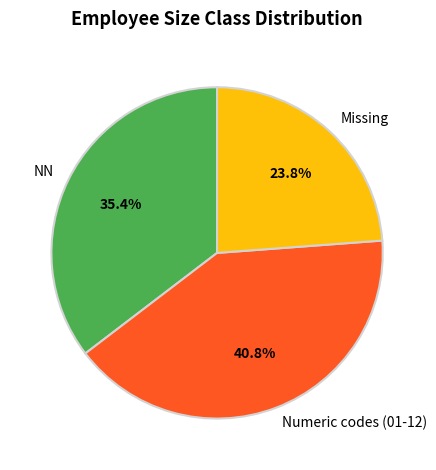

Is there any slice that represents more than half of the pie?

No